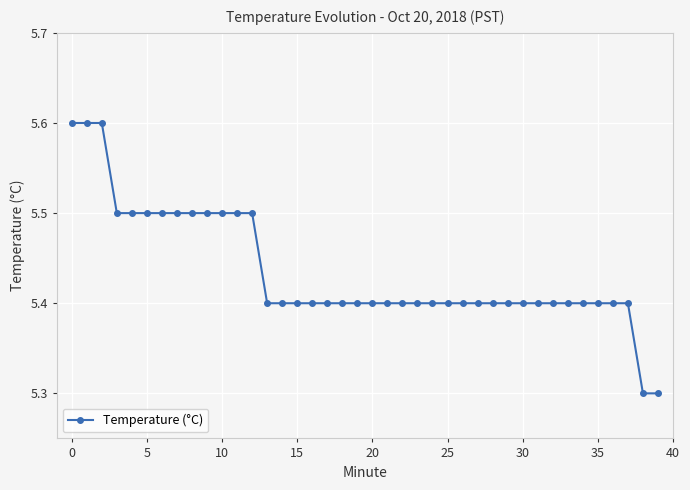

What is the difference between the maximum and second lowest values?

0.3